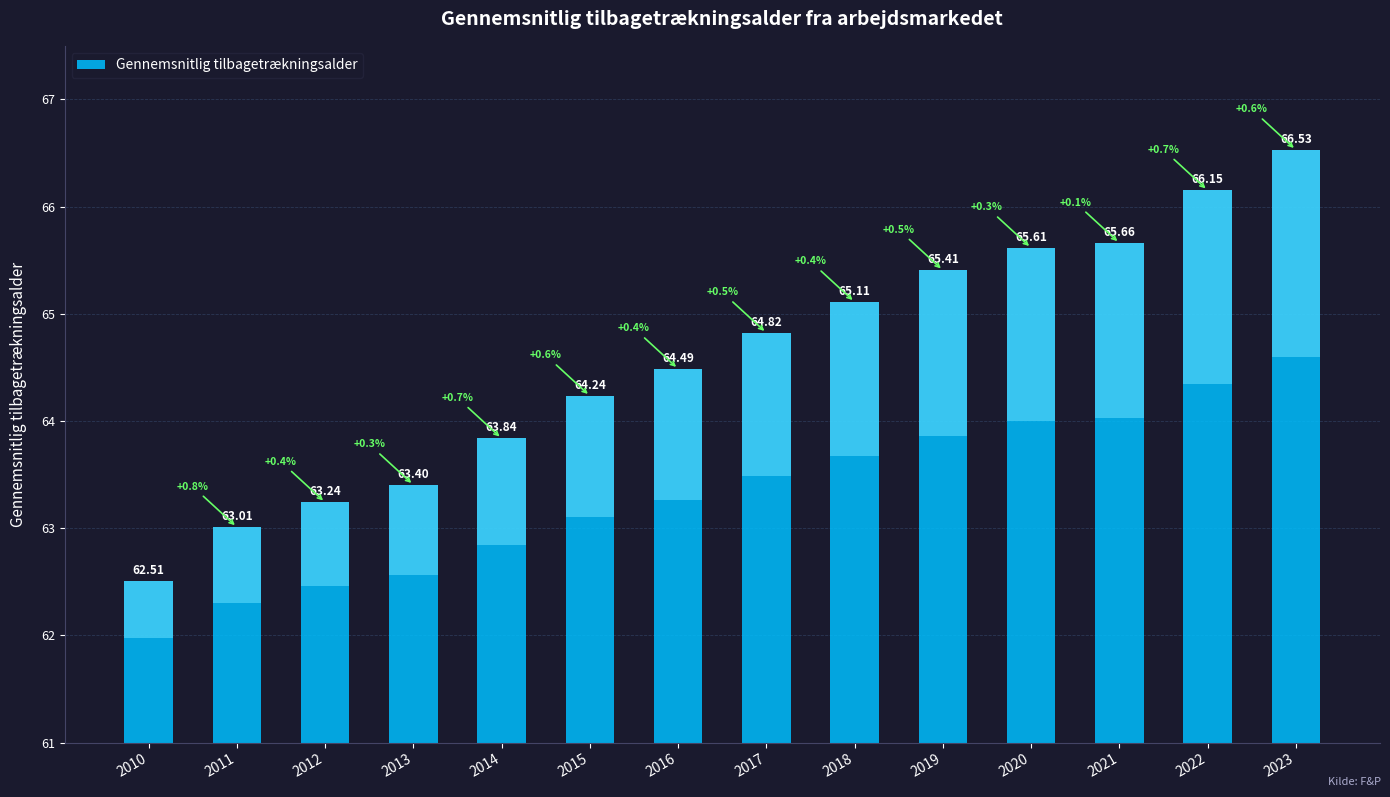

The chart shows a value of 7.1 at 2021. True or false?

False